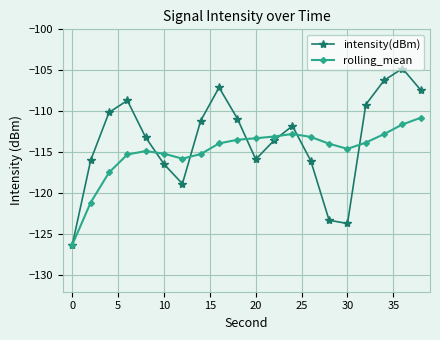

Rank the series by their average value, from highest to lowest.

intensity(dBm), rolling_mean